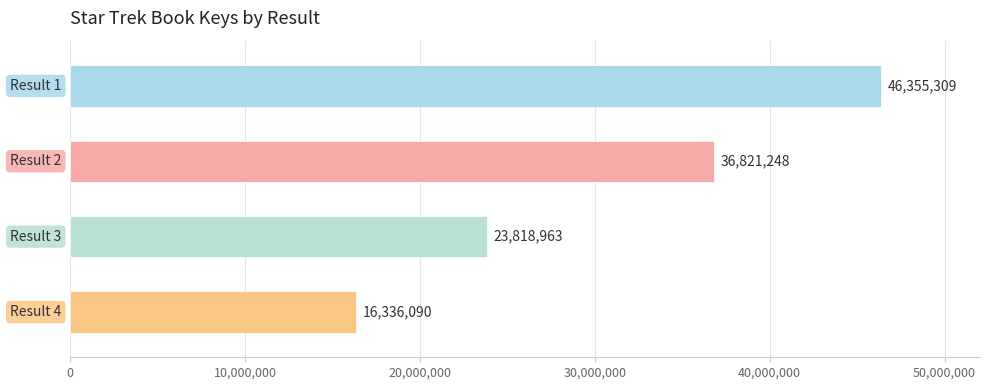

What is the difference between the maximum and minimum values?

30019219